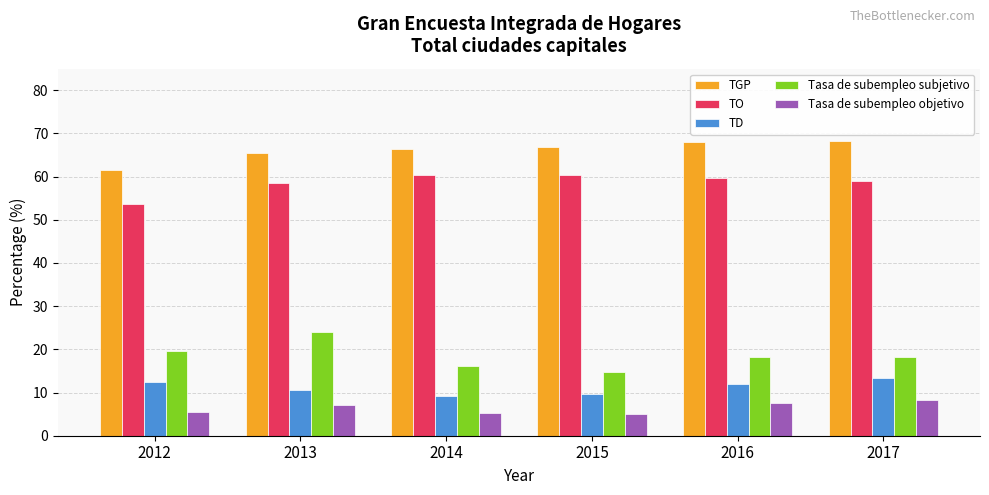

Is it true that TGP equals 94.5 at 2017?

False